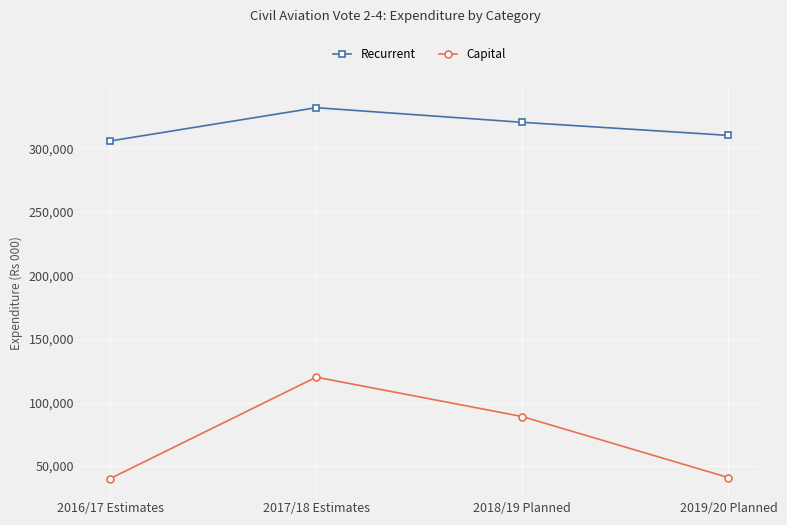

What are all the series names shown in the legend?

Recurrent, Capital